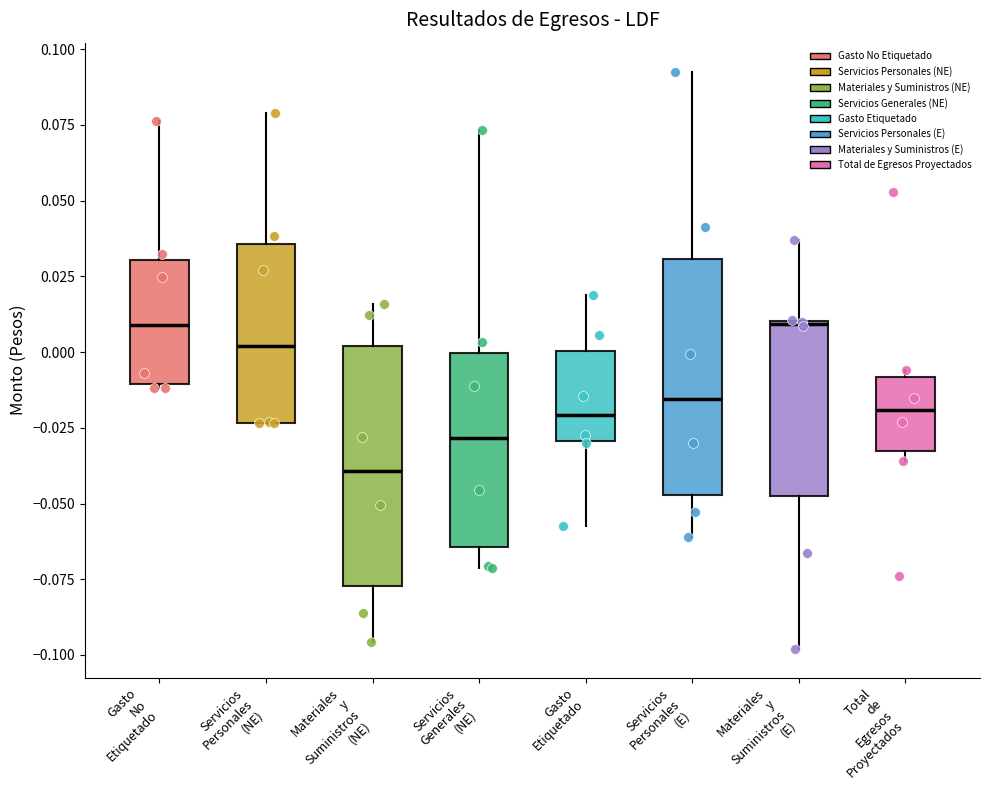

Where does the median line of the box for Materiales y Suministros (NE) sit on the y-axis? The values are not printed on the chart, so give them approximately, as read against the axis.

-0.040